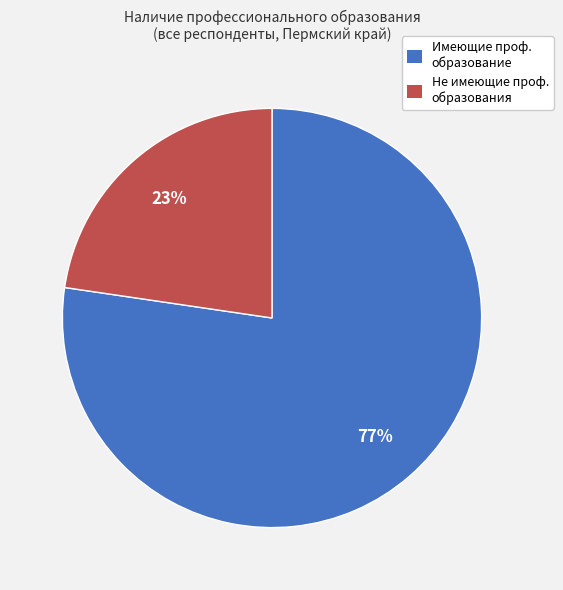

To the nearest percent, what is the average slice percentage?

50%